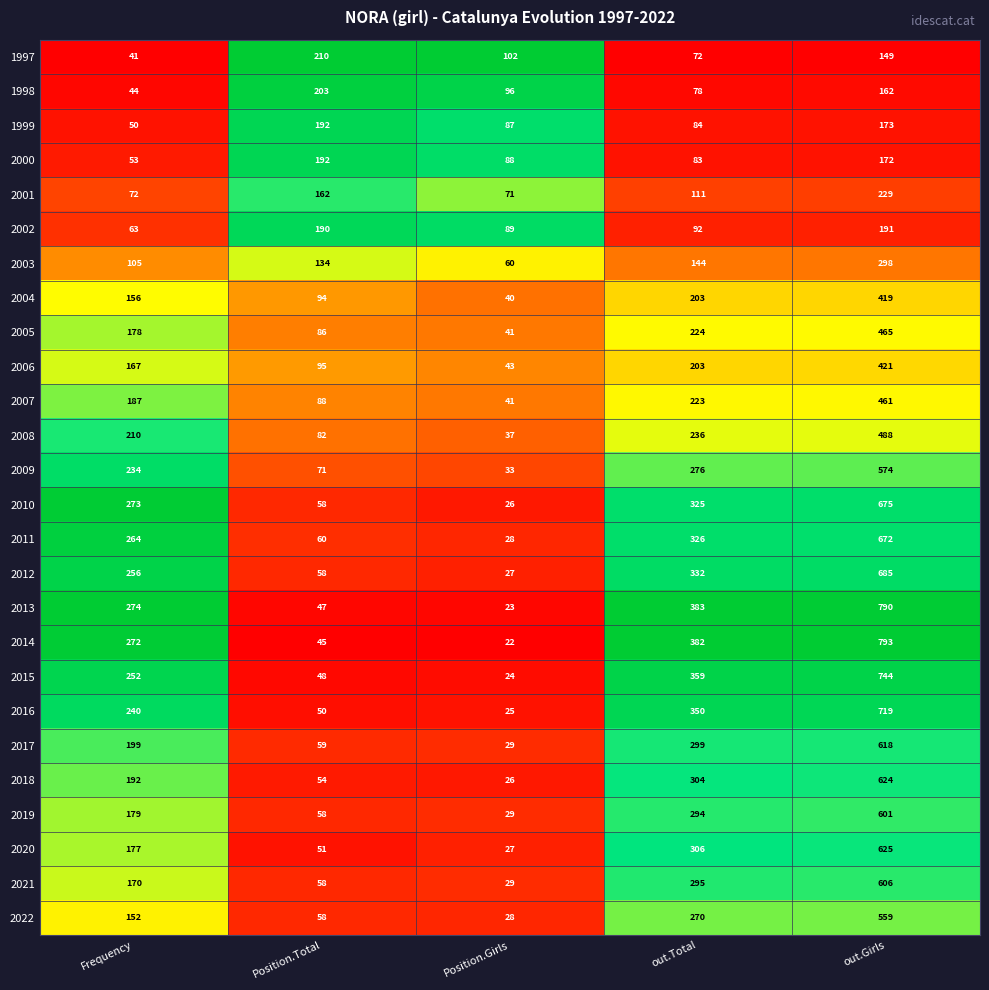

Which series has the widest spread of values?

2014